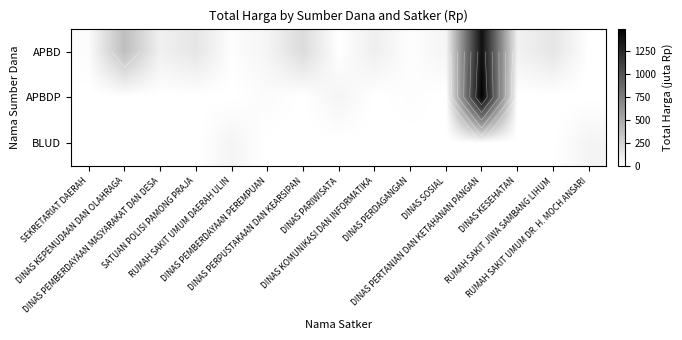

How many positive values does the APBD series have?

13